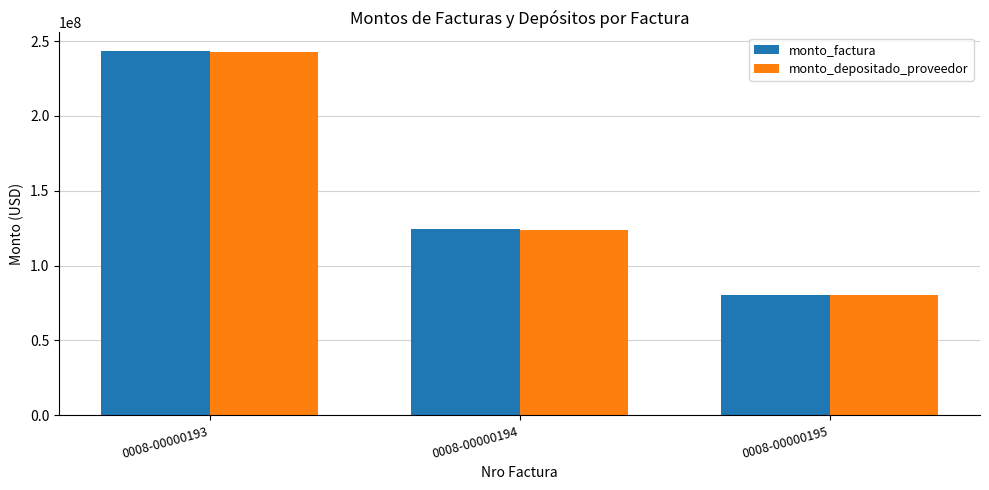

Reading right to left, transcribe all the data shown in this chart.

monto_factura: 80616816	124455660	243573929
monto_depositado_proveedor: 80294324	123957815	242599609